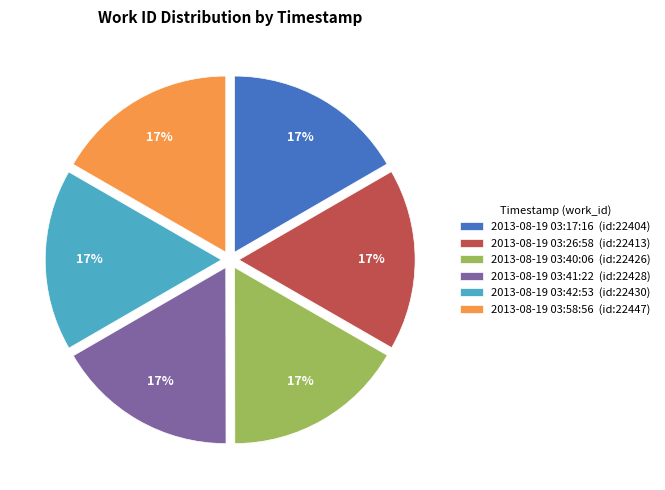

What is the ratio of the value at 2013-08-19 03:17:16 (id:22404) to the value at 2013-08-19 03:58:56 (id:22447)?

1.0